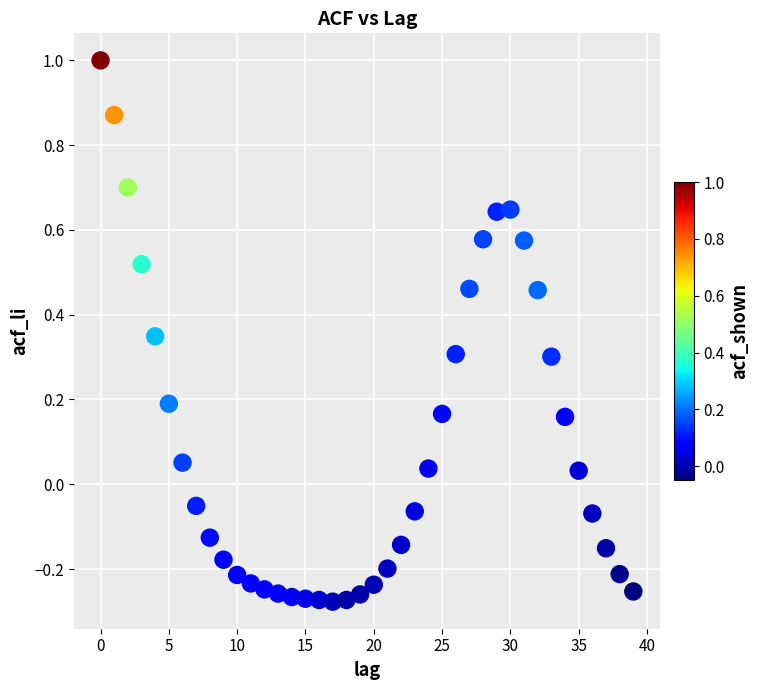

What is the range of Y values (max minus min)?

1.3